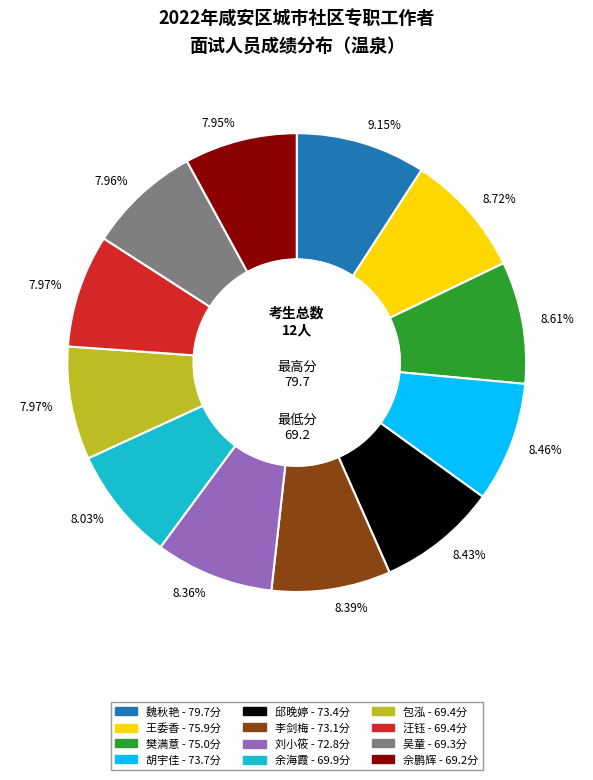

Do 包泓 and 李剑梅 together represent more than half of the pie?

No